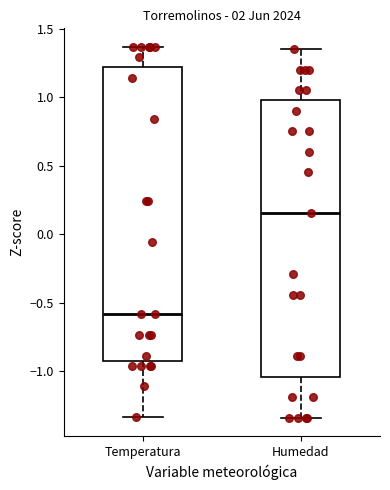

Which box's median line is the lowest?

Temperatura